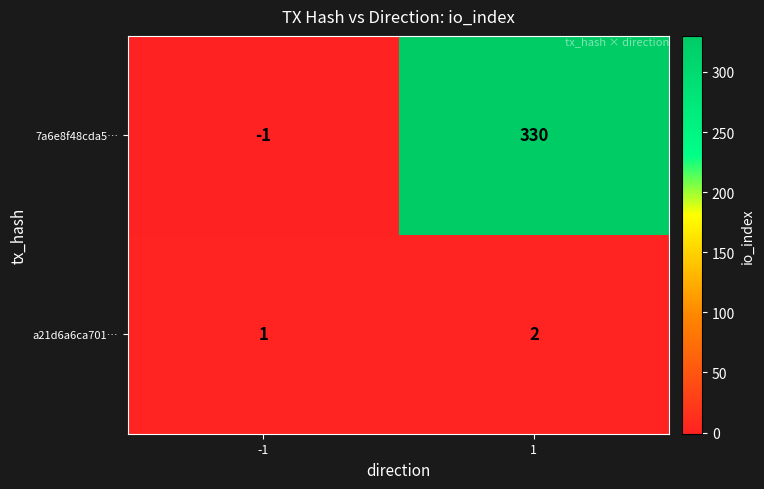

Which label corresponds to the largest value in the chart?

1